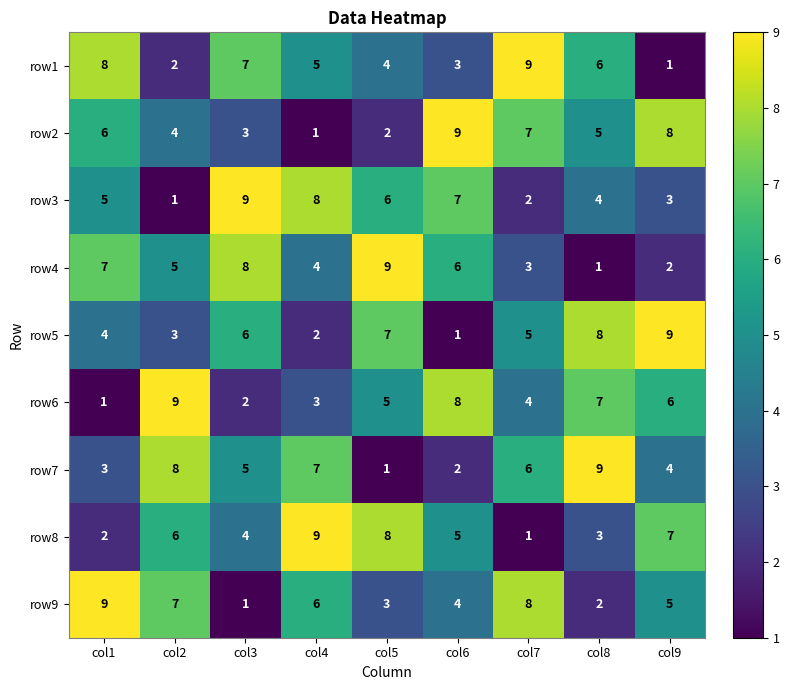

Which series changed the most between col2 and col5?

row7